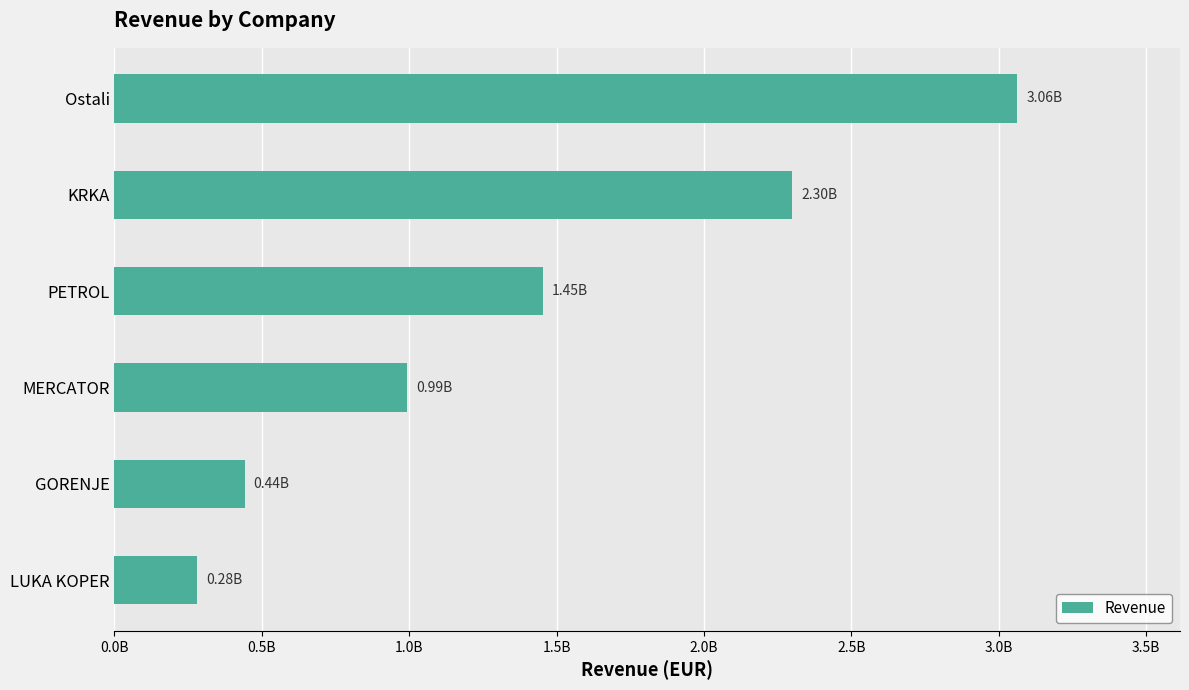

Are the bars horizontal?

Yes